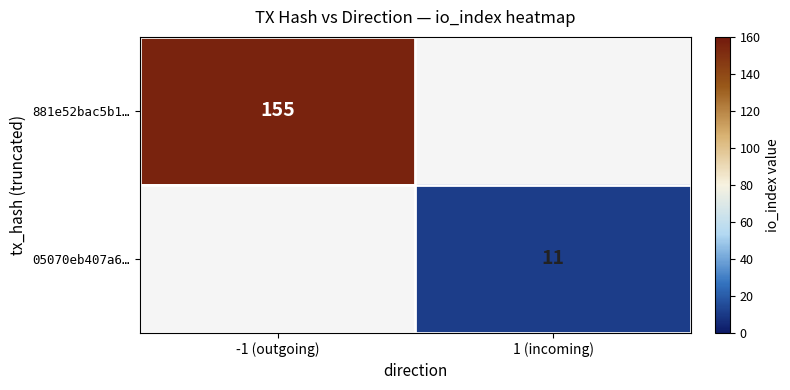

What is the smallest value displayed?

11.0